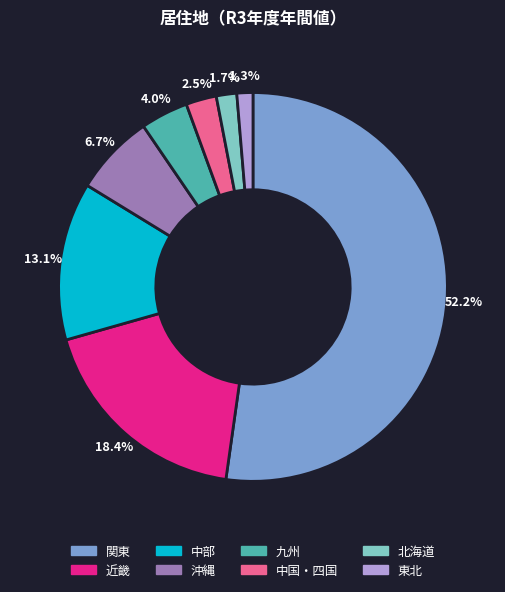

What is the total percentage of 北海道 and 沖縄?

8.4%